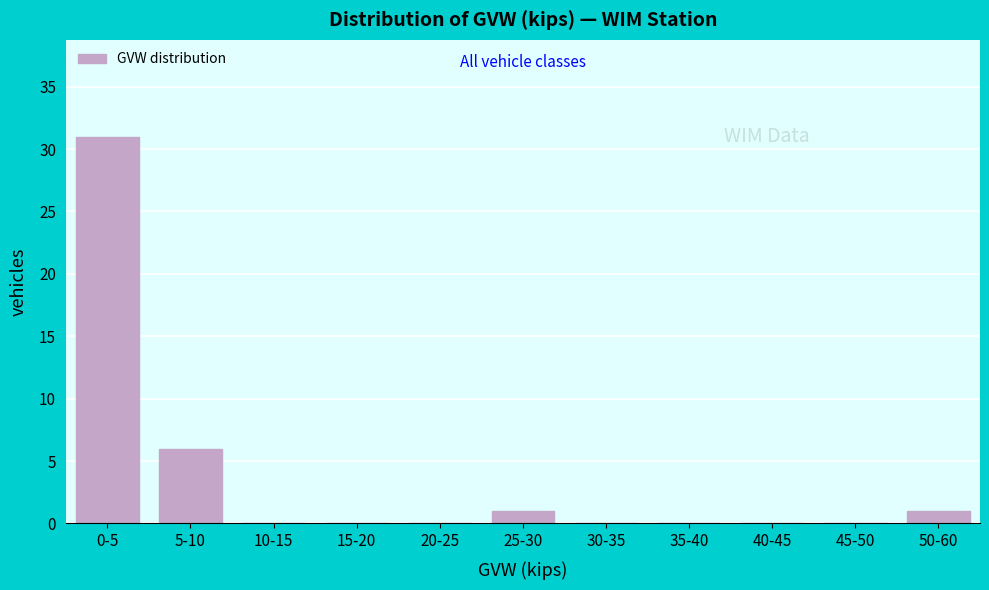

Reading right to left, transcribe all the data shown in this chart.

50-60=1	45-50=0	40-45=0	35-40=0	30-35=0	25-30=1	20-25=0	15-20=0	10-15=0	5-10=6	0-5=31